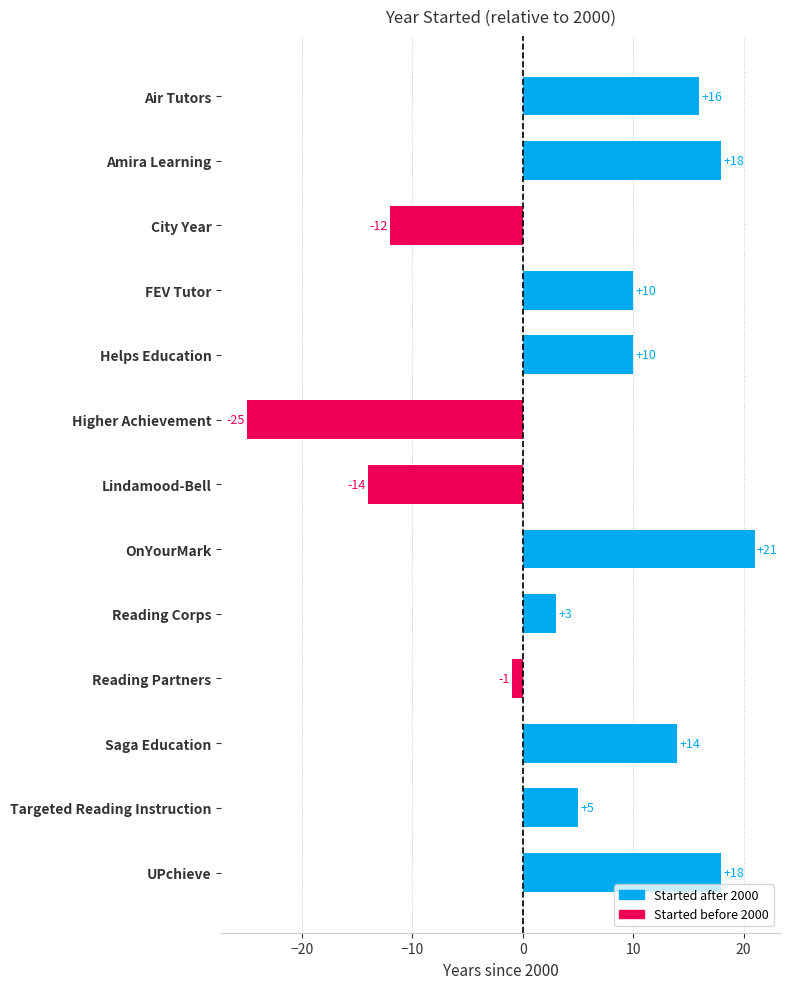

Between City Year and Amira Learning, which is larger?

Amira Learning